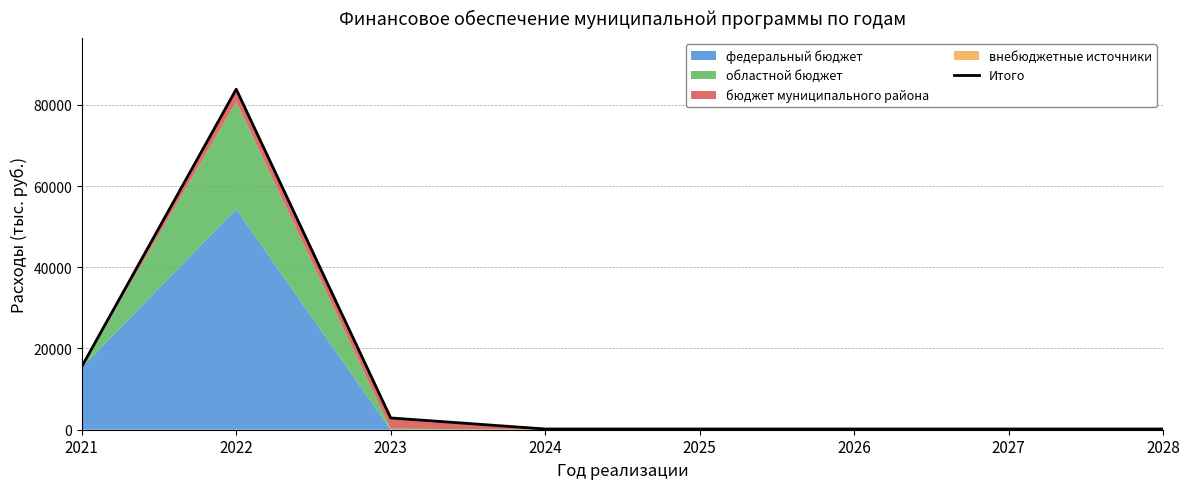

What is the average value?

12897.0